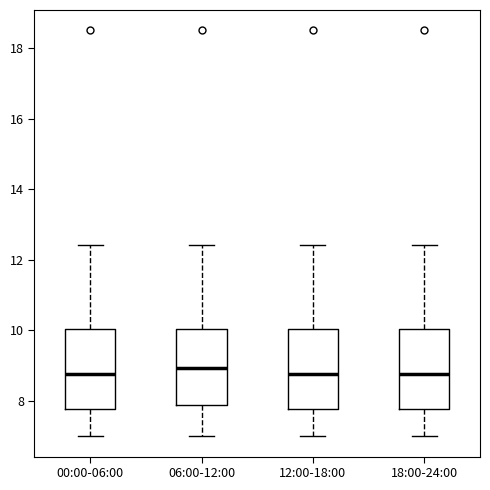

Reading left to right, read every box against the y-axis: the position of its median line, the range the box covers, and the ends of its whiskers. The values are not printed on the chart, so give them approximately, as read against the axis.

00:00-06:00: median 8.8, box 7.8 to 10.0, whiskers 7.0 to 12.4
06:00-12:00: median 9.0, box 7.8 to 10.0, whiskers 7.0 to 12.4
12:00-18:00: median 8.8, box 7.8 to 10.0, whiskers 7.0 to 12.4
18:00-24:00: median 8.8, box 7.8 to 10.0, whiskers 7.0 to 12.4